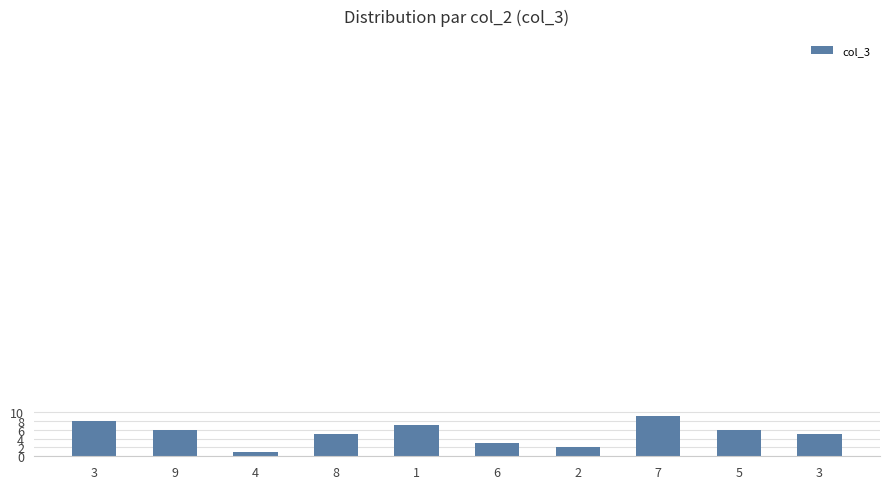

What is the change in value from 3 to 6?

-5